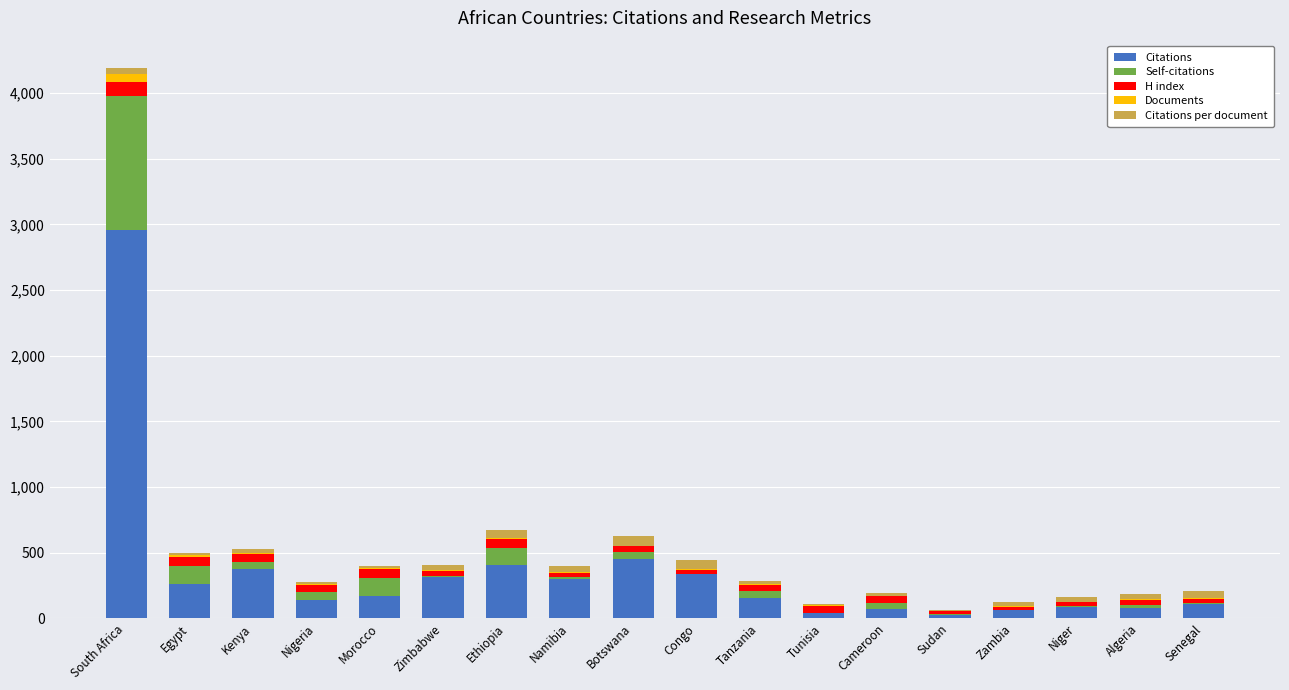

The value of Citations at Namibia is 295. True or false?

True